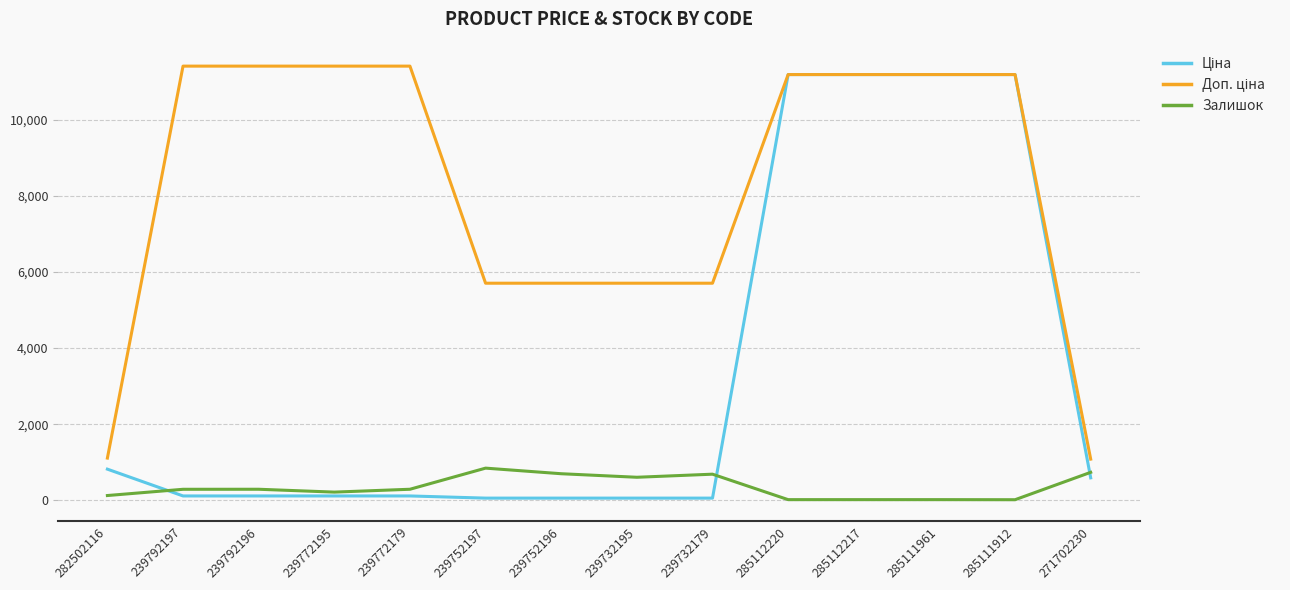

What is the total value across all series at 239772195?

11739.1